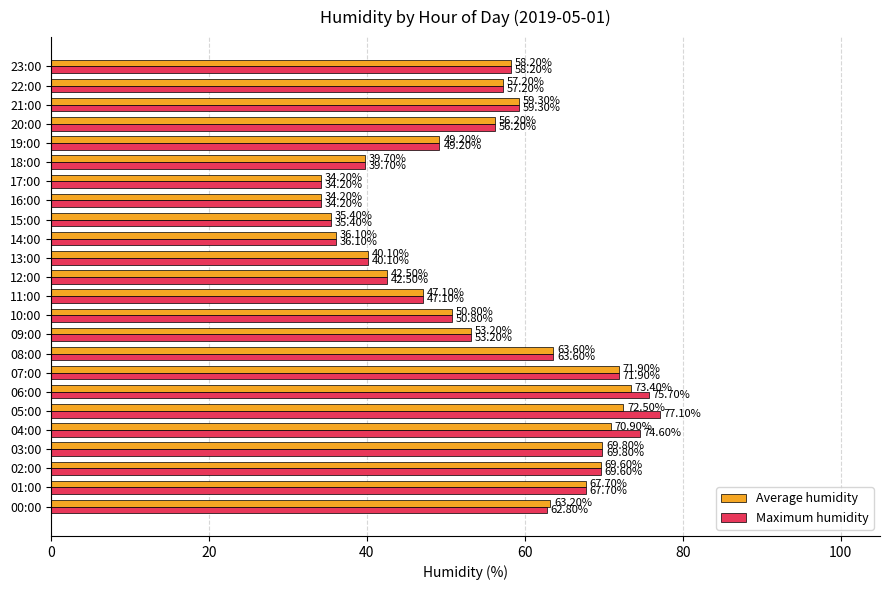

At which label is Average humidity closest to 53?

09:00